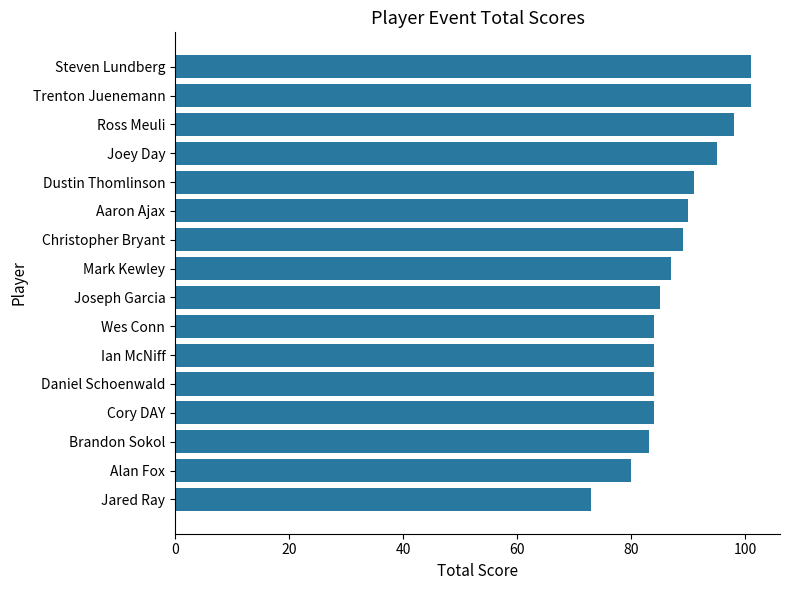

True or false: the data shows 47 at Aaron Ajax.

False